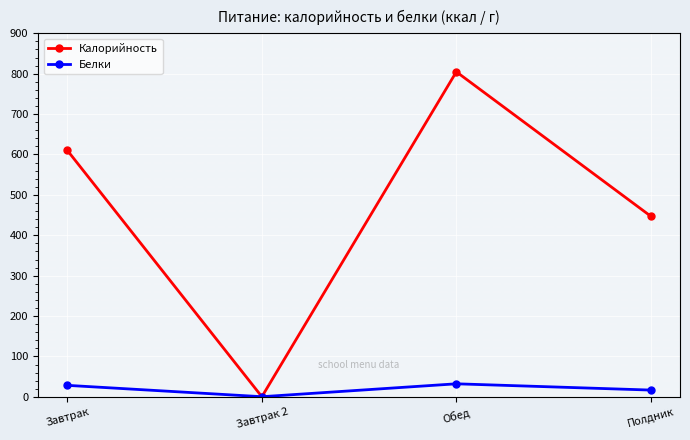

At which category does Калорийность reach its first local valley?

Завтрак 2